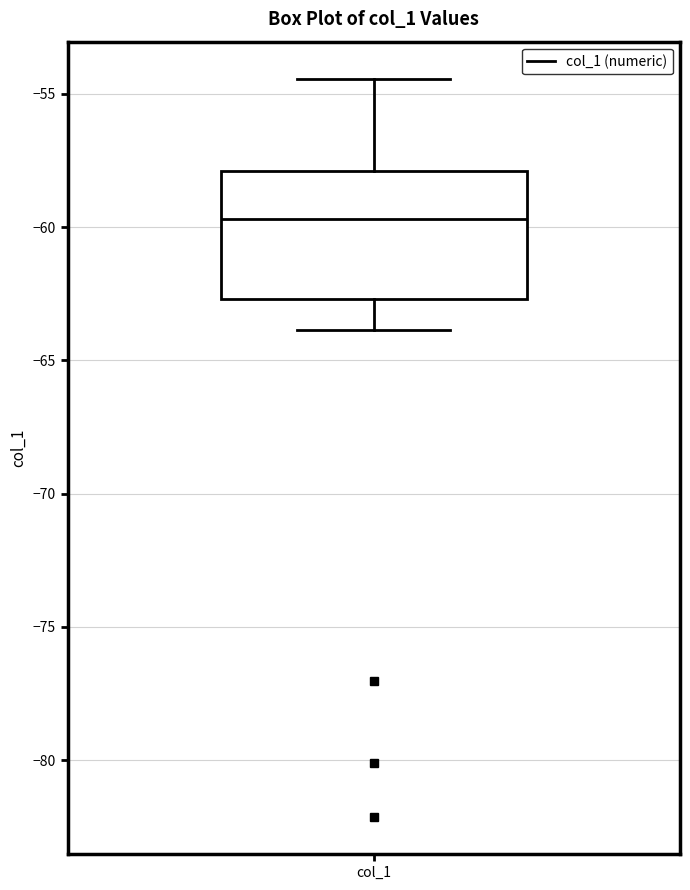

Transcribe this box plot: give where the median line is, the range the box spans, and where the two whiskers end, as read against the y-axis. The values are not printed on the chart, so give them approximately, as read against the axis.

median -59.5, box -62.5 to -58.0, whiskers -64.0 to -54.5